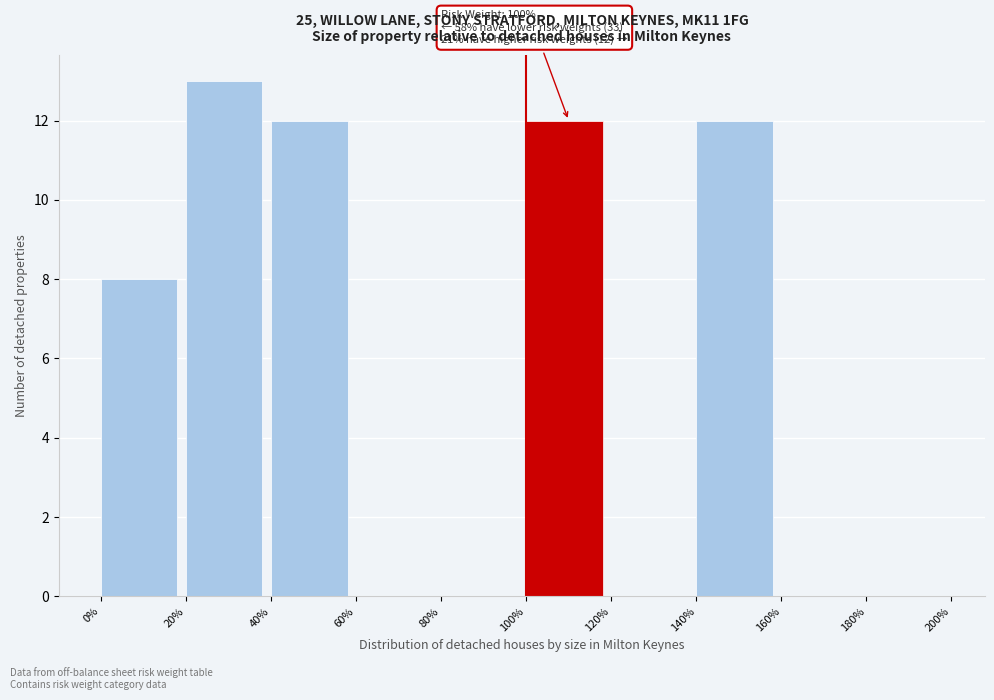

Over which range of the x-axis is the bar tallest?

20% to 40%